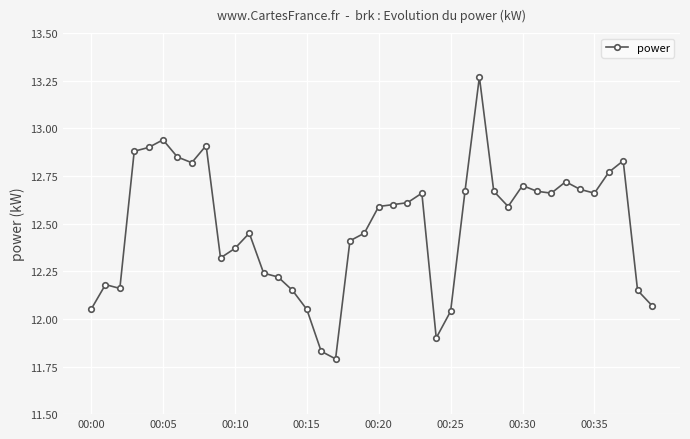

Is this an area chart (filled region under the line)?

No